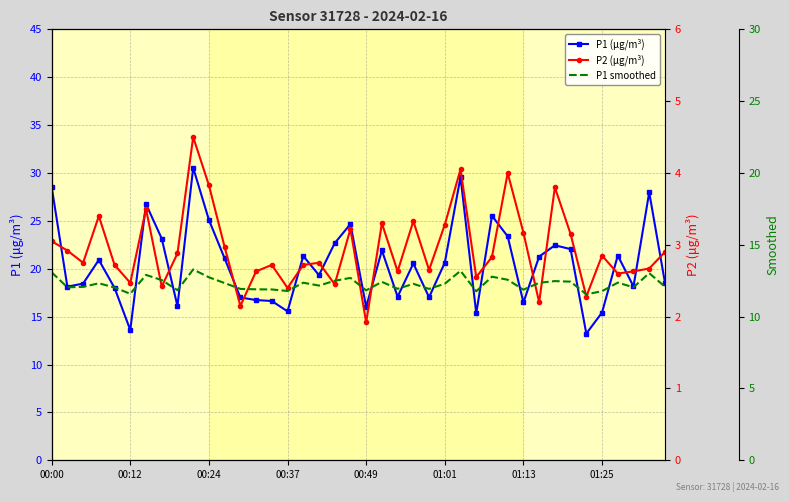

How many lines are shown in the chart?

3